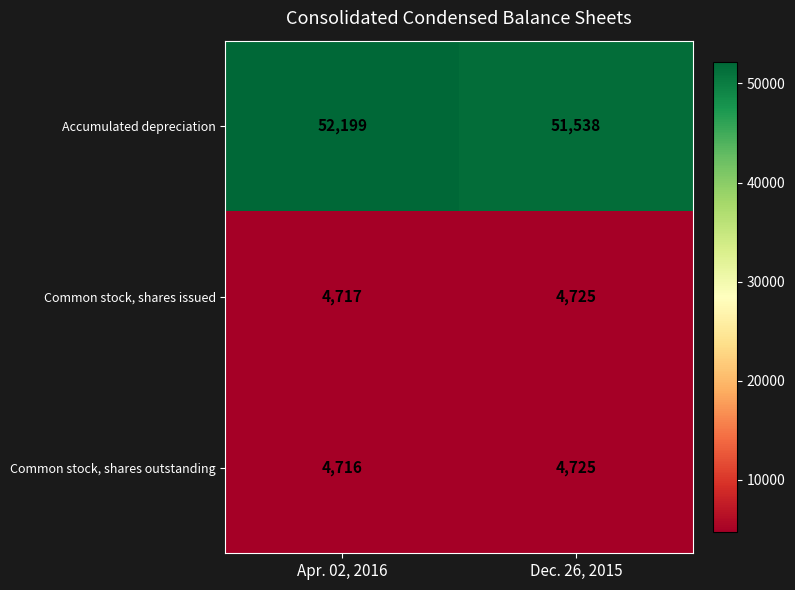

Which series changed the most between Apr. 02, 2016 and Dec. 26, 2015?

Accumulated depreciation